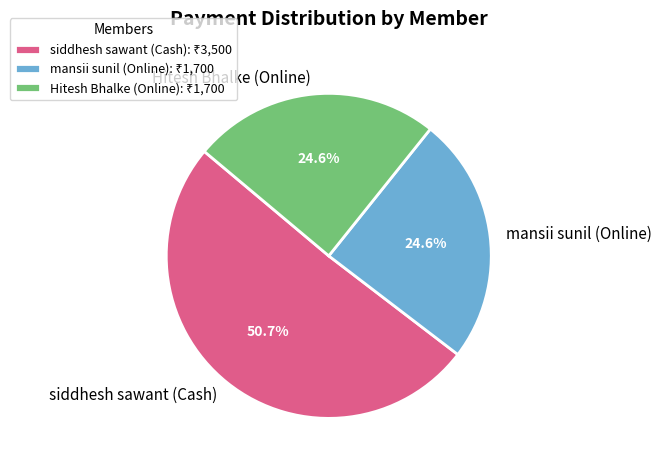

What is the majority slice?

siddhesh sawant (Cash)